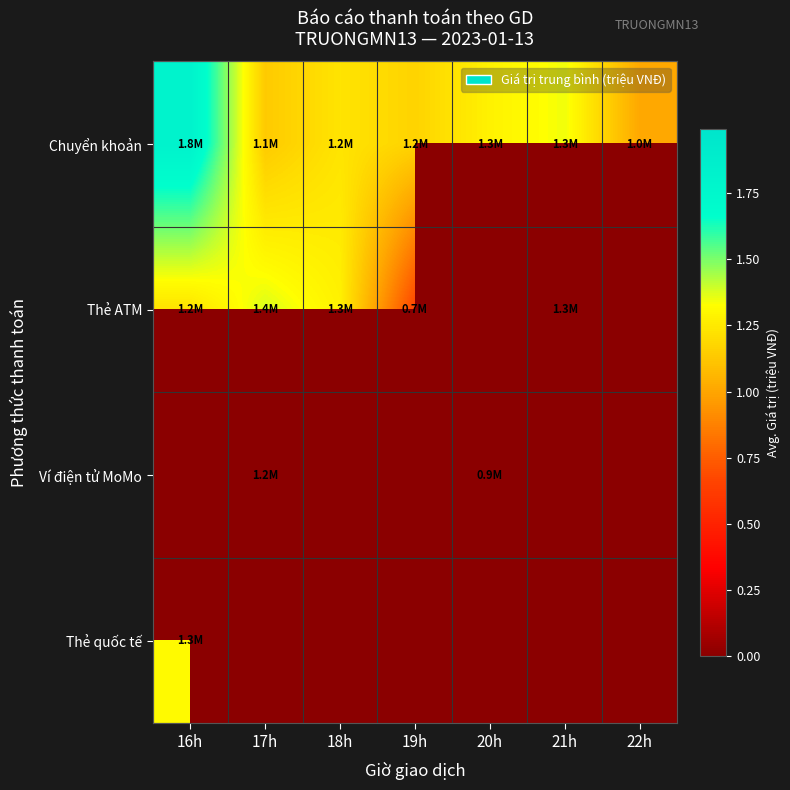

Count the number of categories in the chart.

7